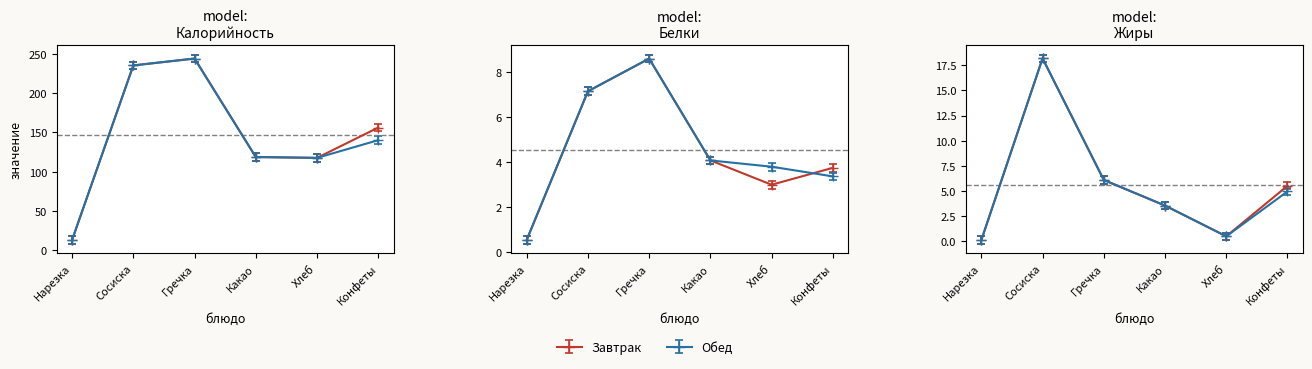

Is it true that Обед (Калорийность) equals 27.3 at Какао?

False